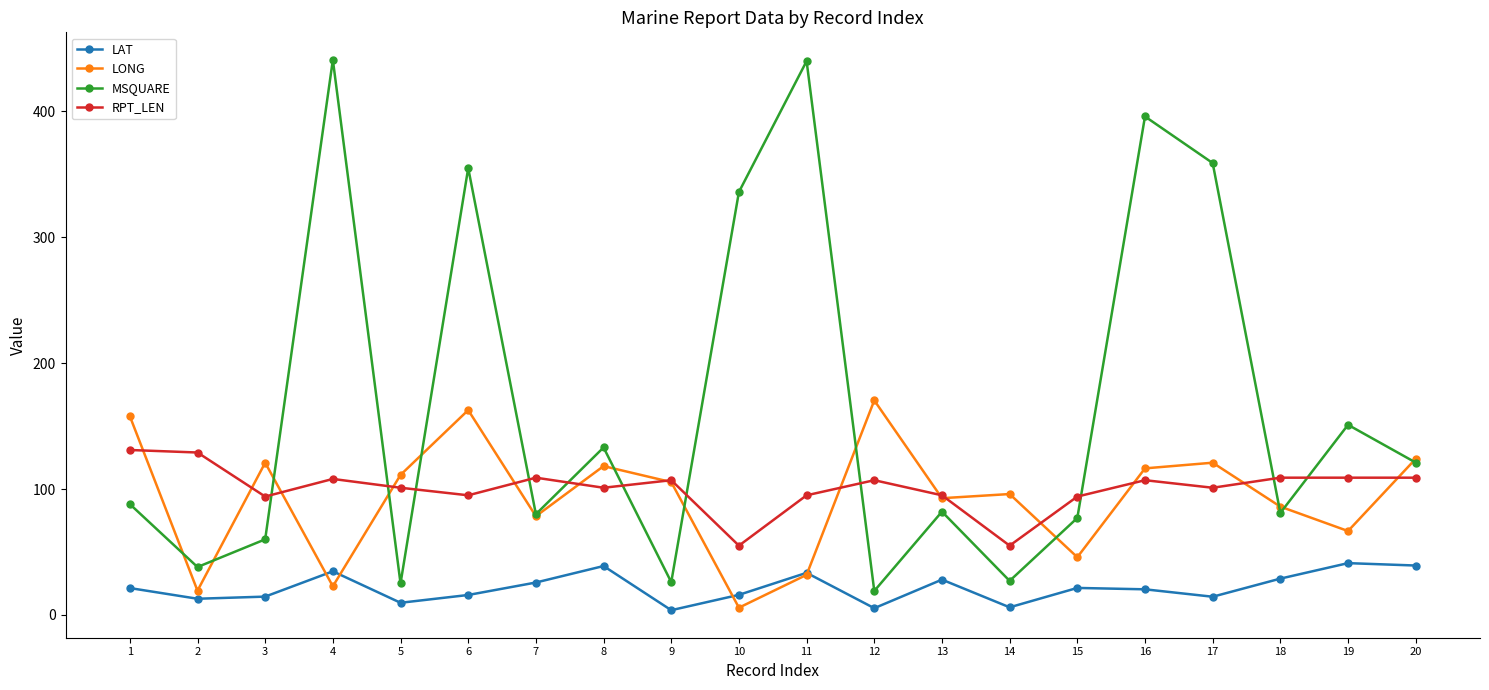

At 12, list the series in order from largest to smallest.

LONG, RPT_LEN, MSQUARE, LAT